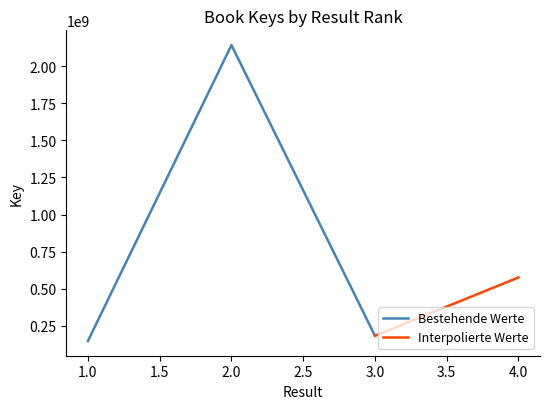

Reading left to right, what are all the values shown in this chart?

147610583	2142018972	182727890	575670205